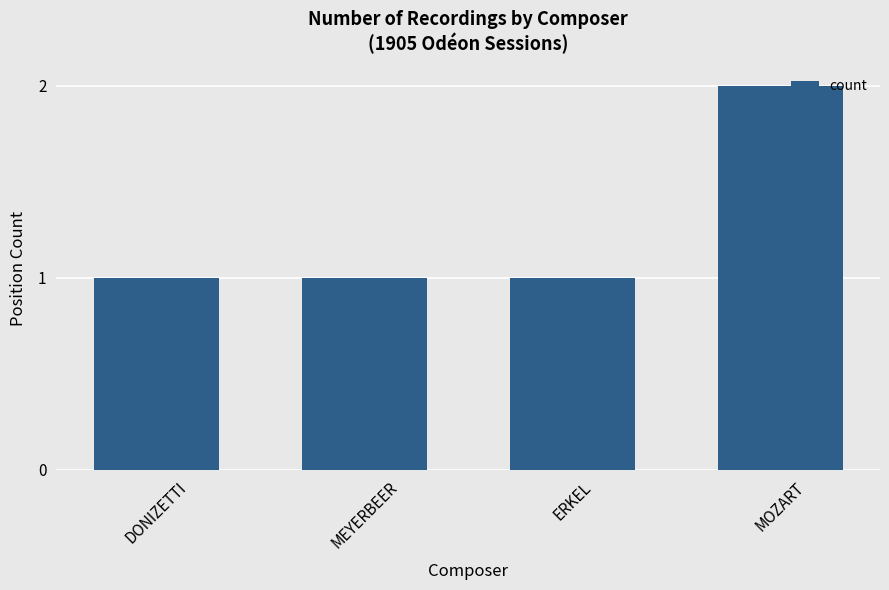

Reading left to right, list all the values displayed in this chart.

DONIZETTI=1	MEYERBEER=1	ERKEL=1	MOZART=2